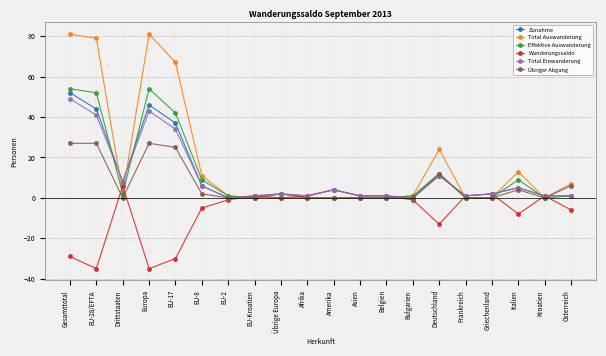

Is this an area chart (filled region under the line)?

No